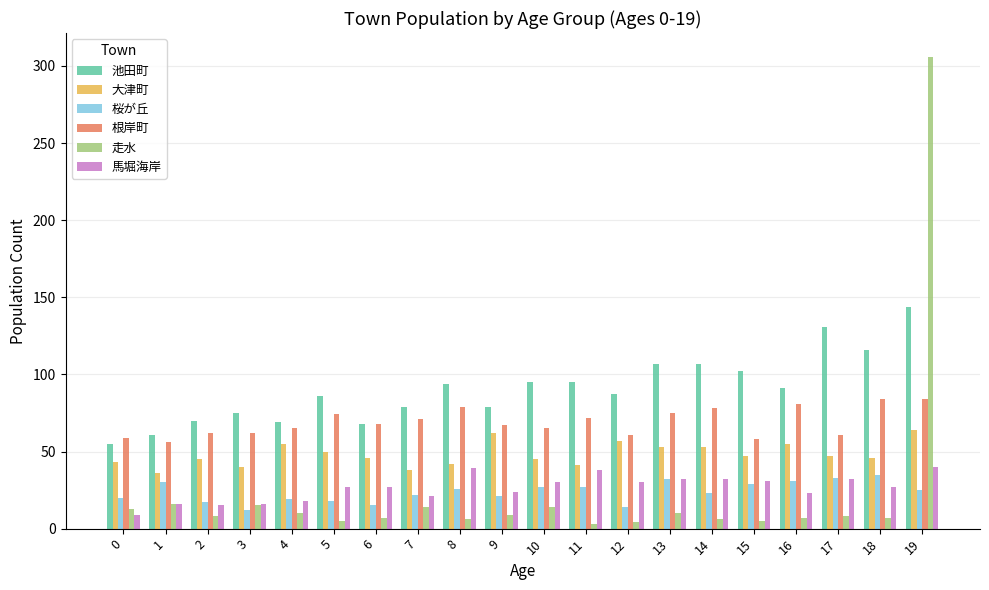

What is the minimum value for 大津町?

36